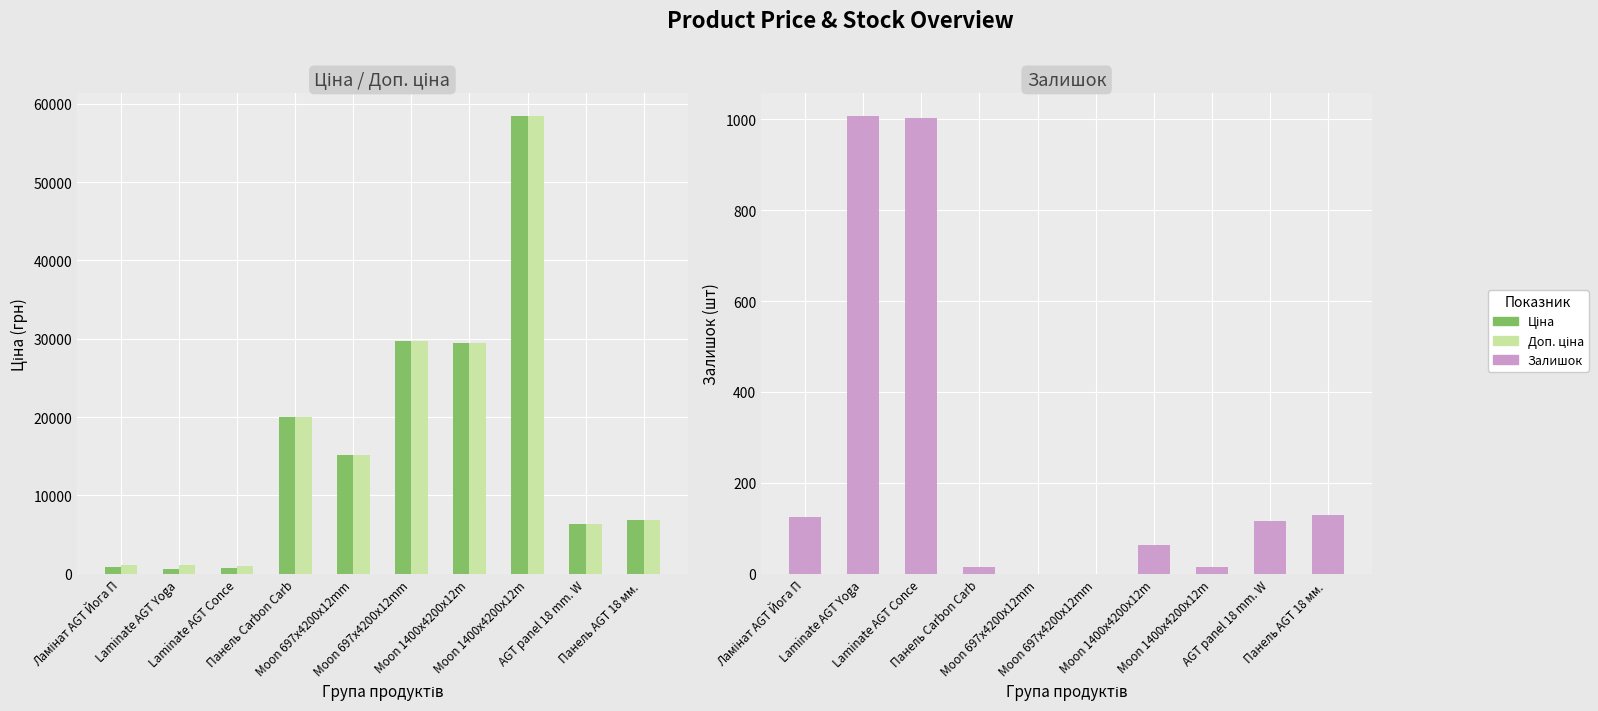

Is it true that Ціна equals 10551.5 at Панель Carbon Carb?

False